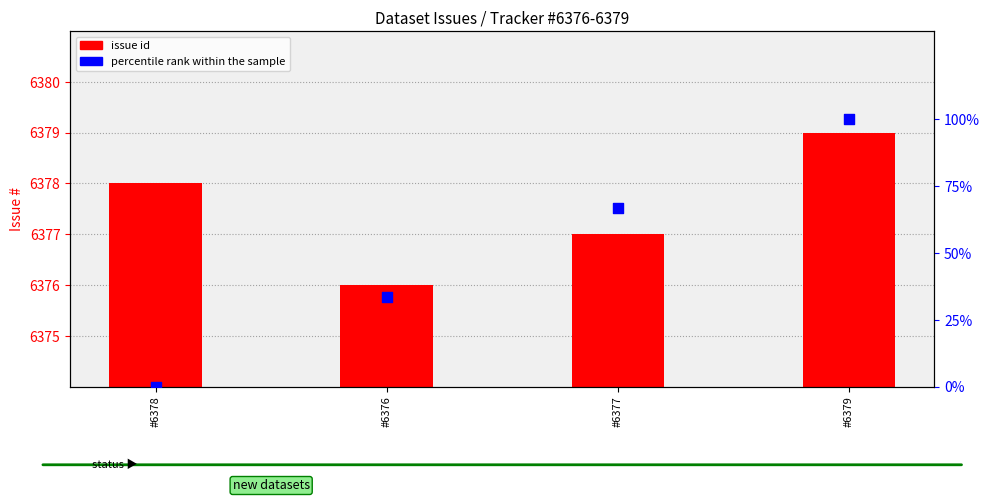

Which series contains the lowest Y value?

percentile rank within the sample